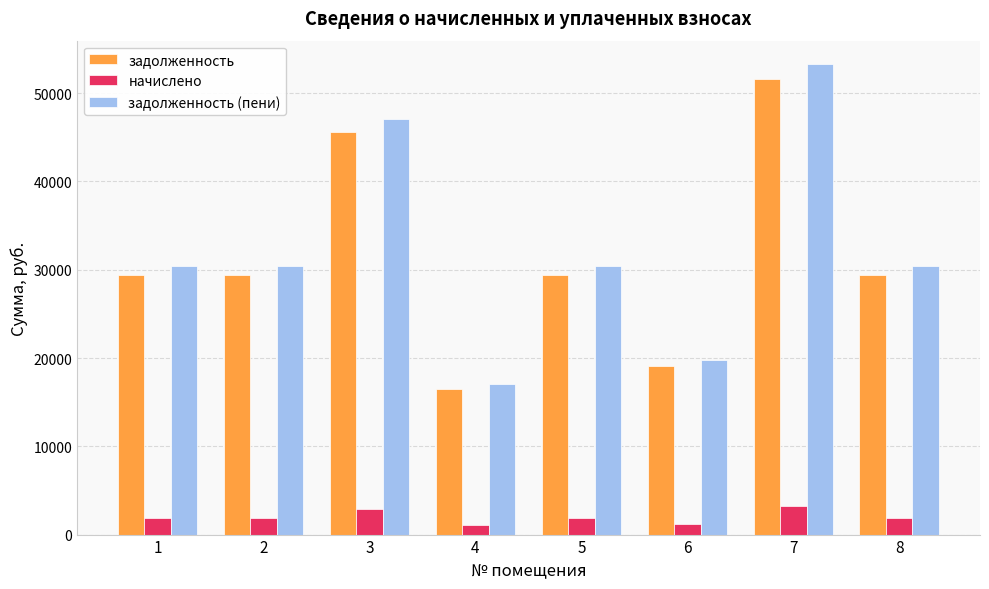

What is the sum of the задолженность values at 1 and 6?

48589.3